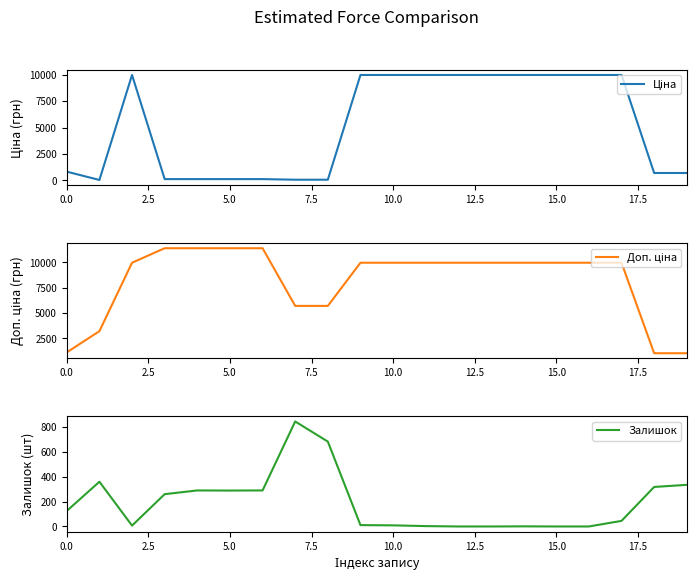

What is the maximum value for Ціна?

9975.0